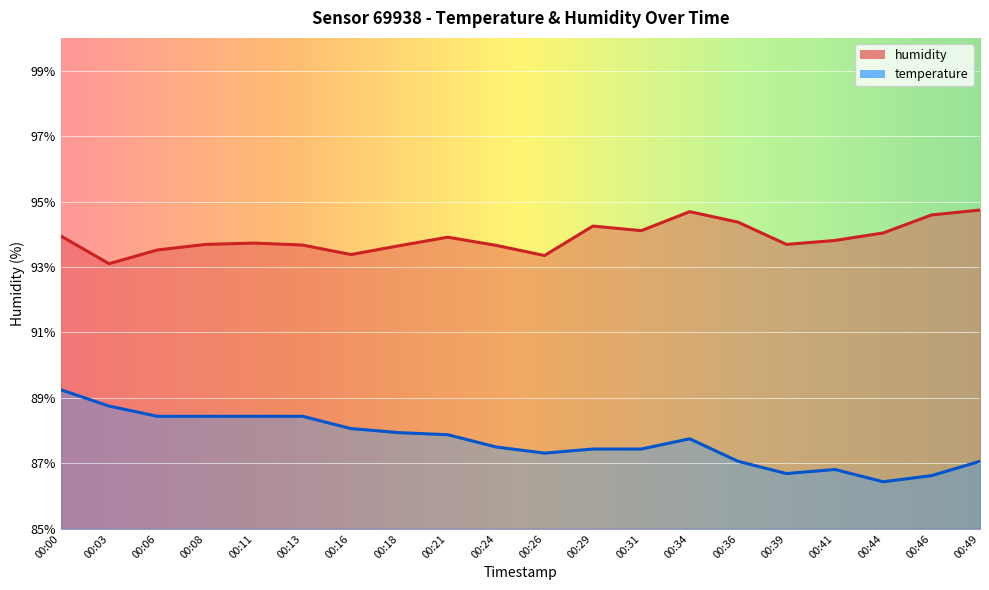

True or false: temperature and humidity intersect in this chart.

False